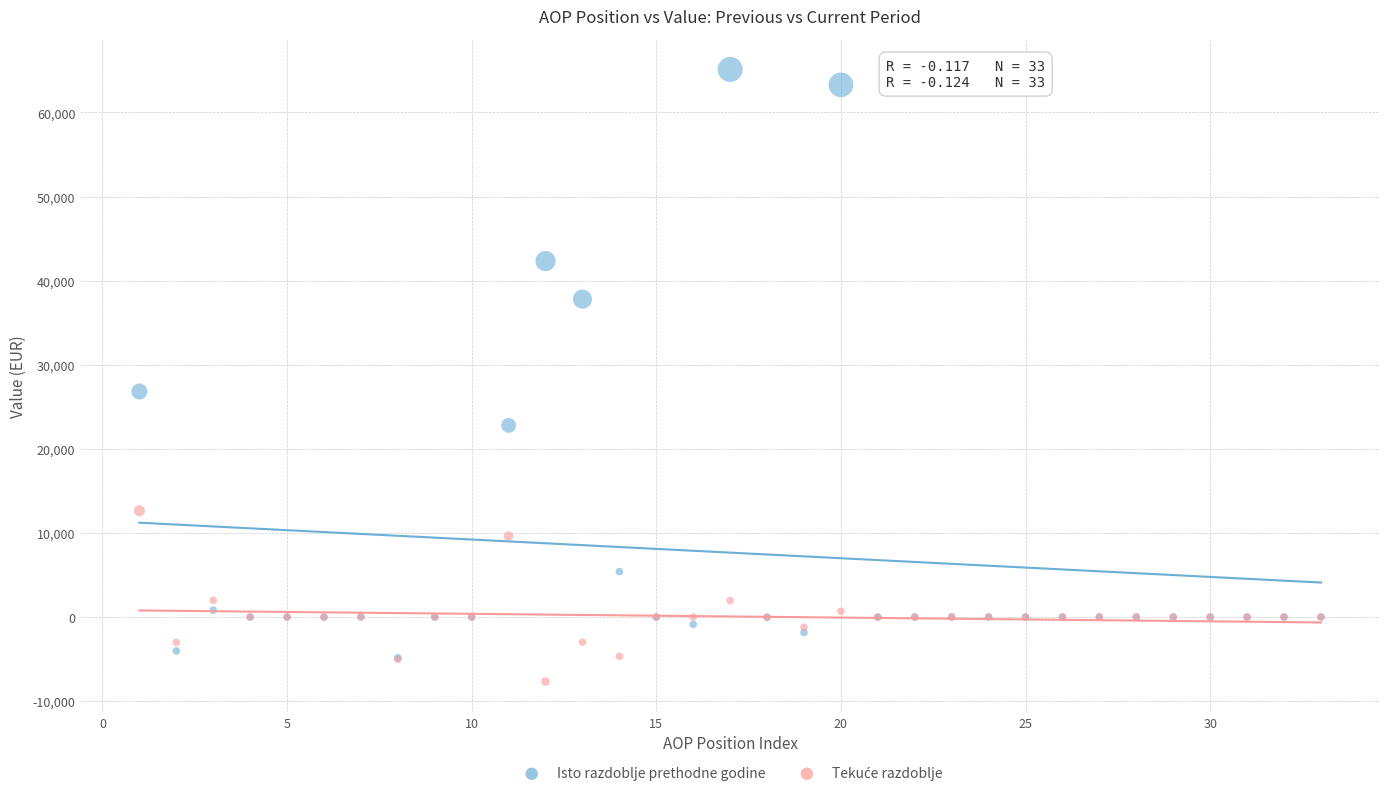

In the Isto razdoblje prethodne godine series, what Y value is closest to 30134?

26818